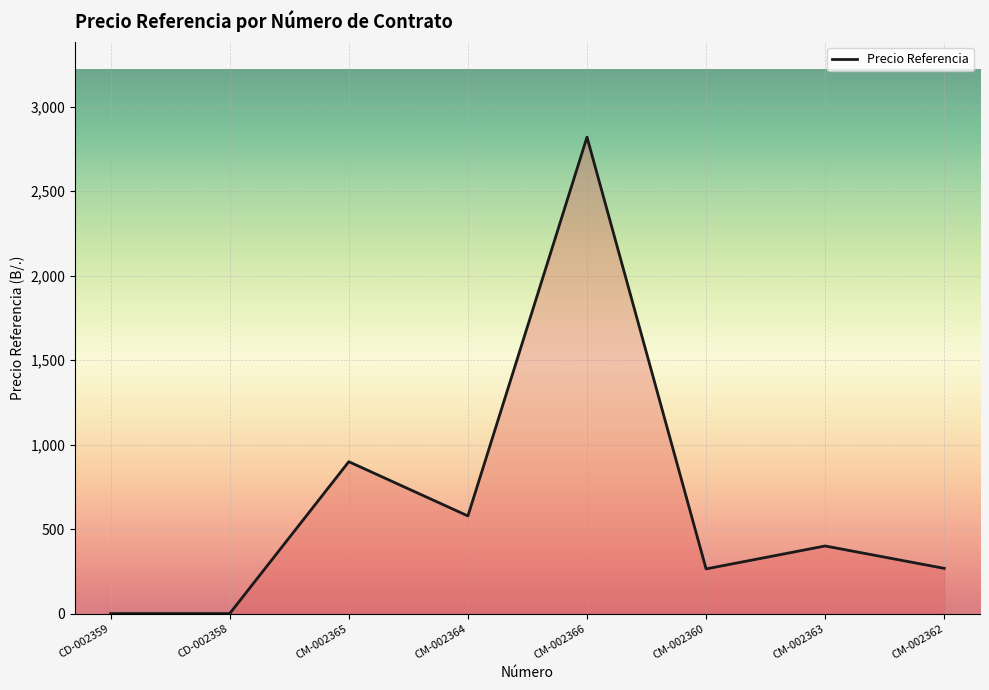

Which has a higher value, CM-002364 or CM-002362?

CM-002364